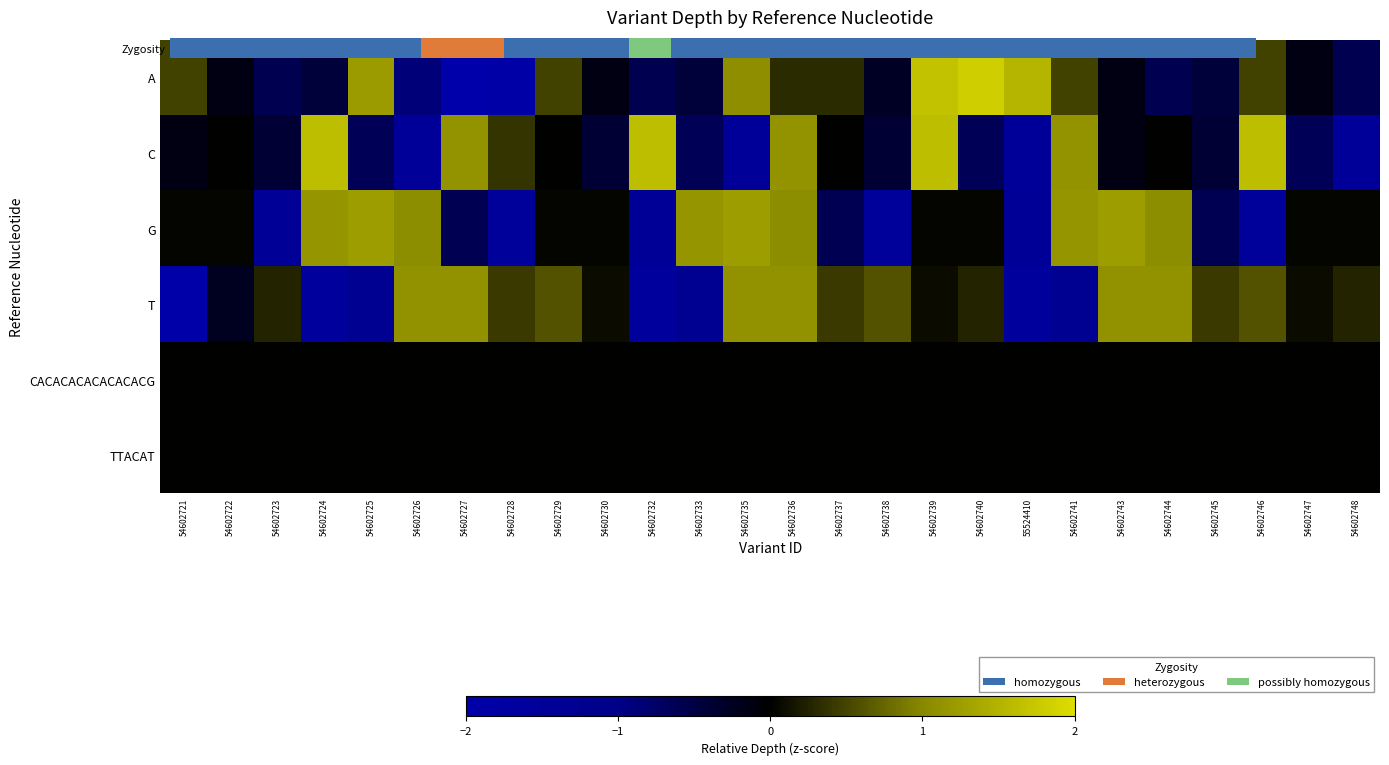

At how many categories does at least one series exceed 1?

15